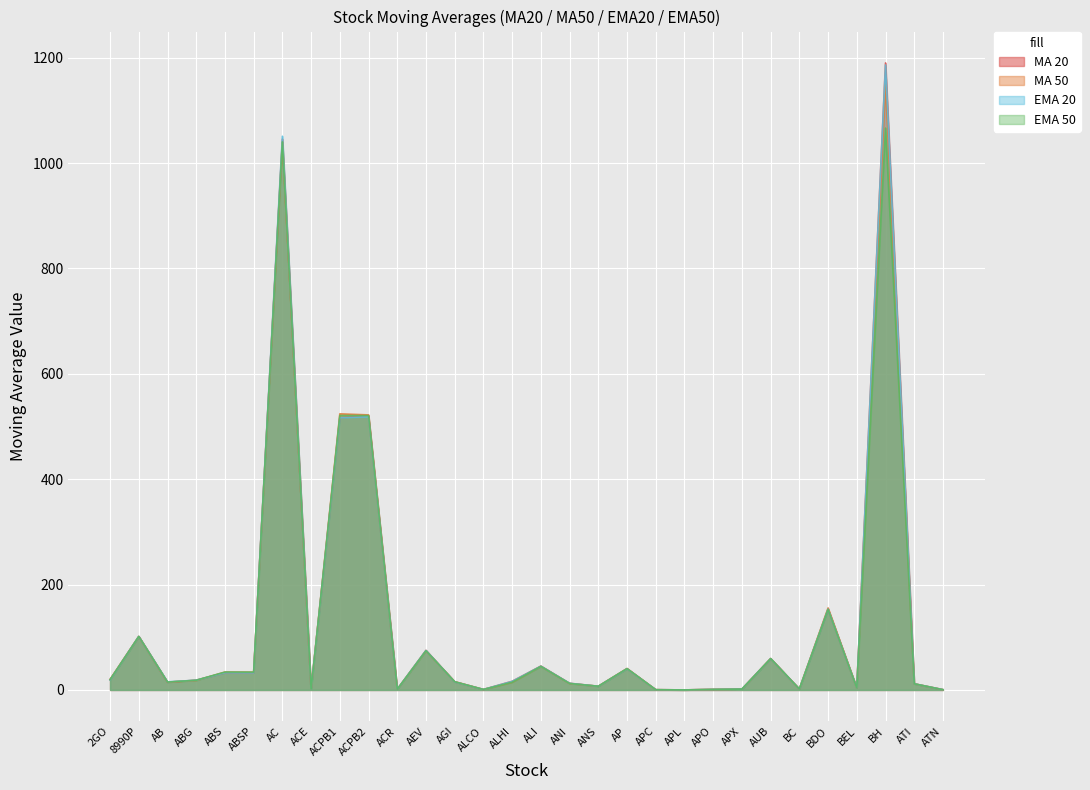

Is the value of EMA 50 at APO greater than the value of MA 20 at AEV?

No